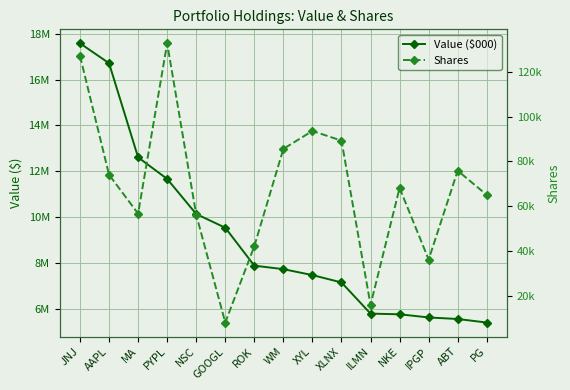

Reading left to right, extract all data points from this chart.

Value ($000): 17580000	16712000	12609000	11669000	10141000	9542000	7889000	7737000	7478000	7158000	5799000	5770000	5632000	5565000	5410000
Shares: 127231	74035	56640	132850	56185	7905	42070	85625	93625	89290	15800	68110	36090	75850	65000